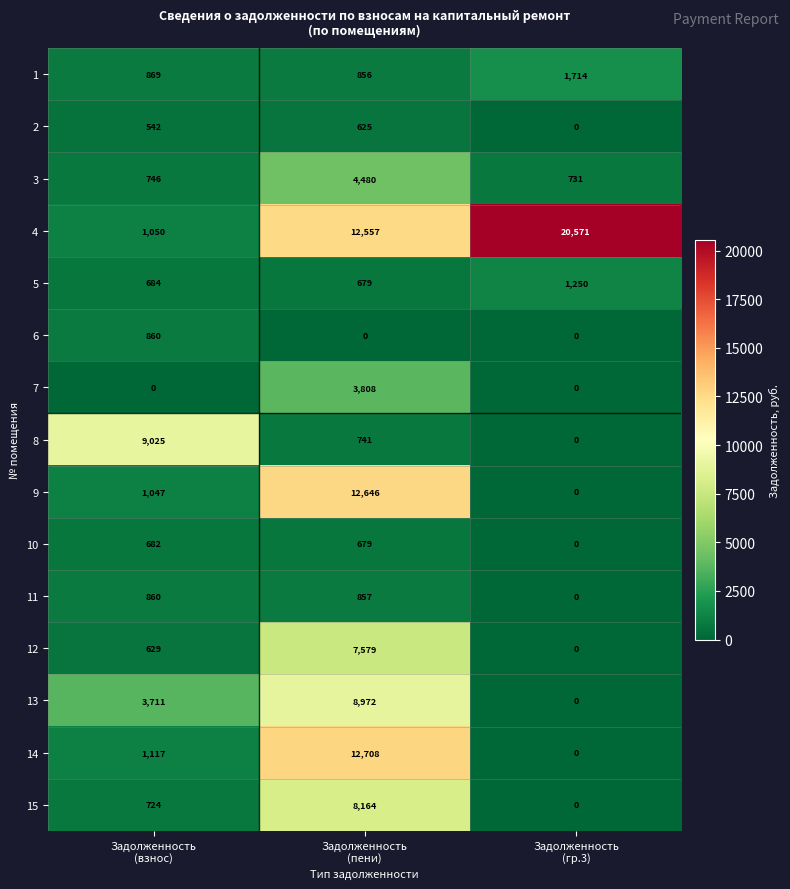

How many series are shown in this chart?

15